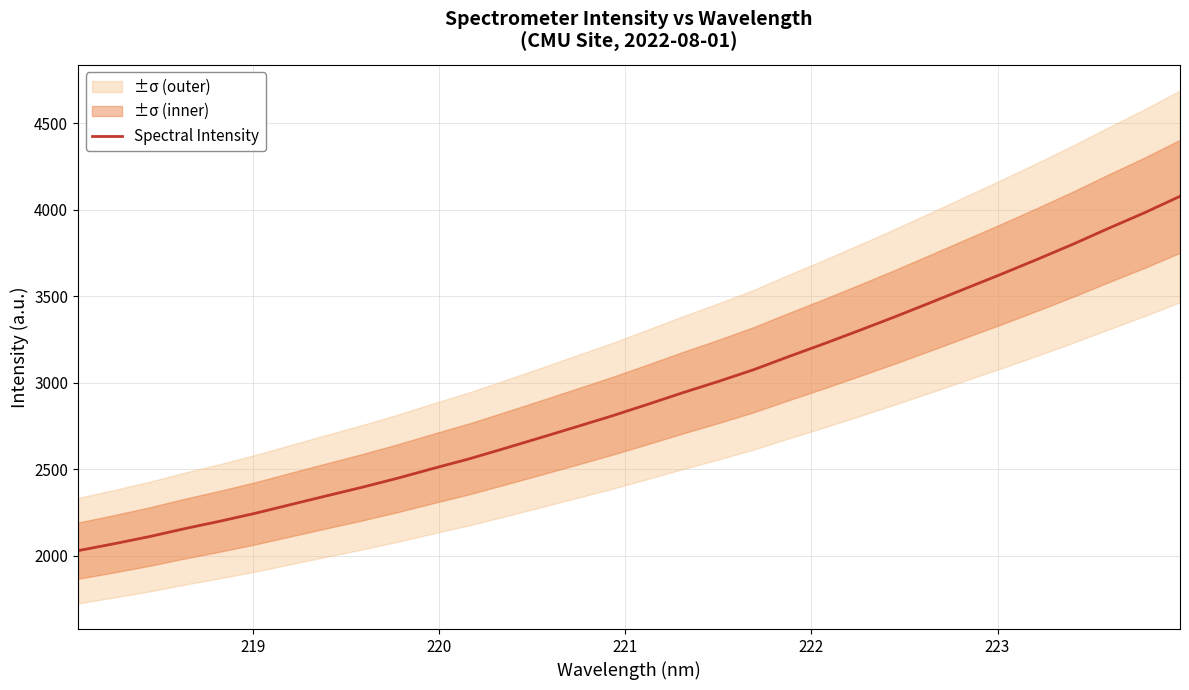

The chart shows a value of 801.4 at 8. True or false?

False